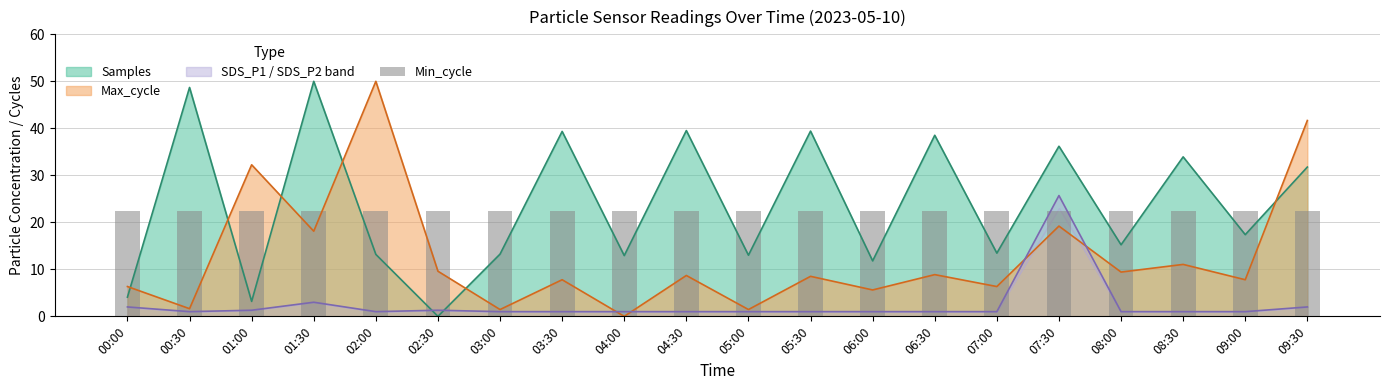

What is the difference between the SDS_P1 values at 01:30 and 00:30?

2.0